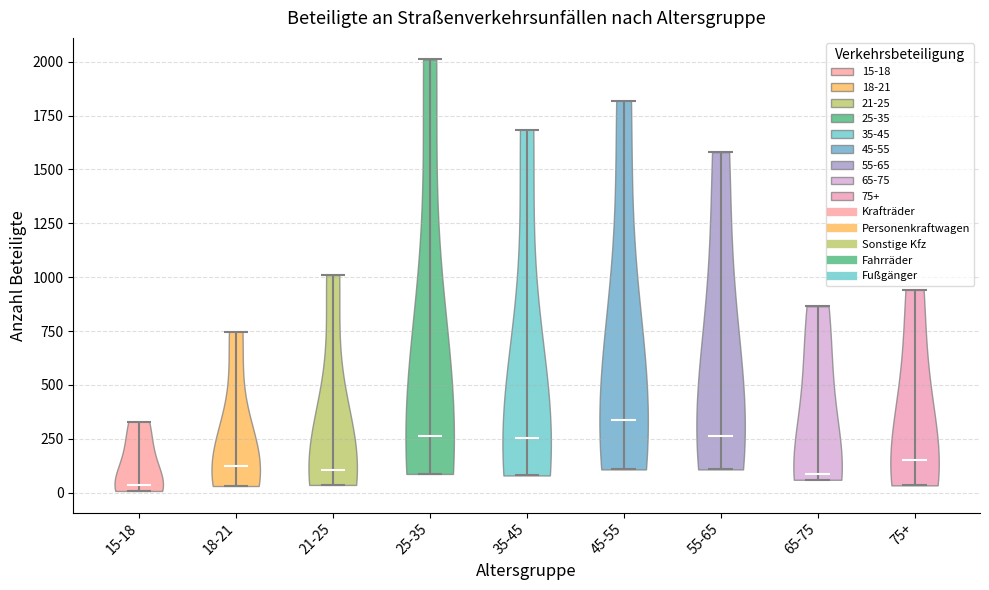

Where does the median line of the violin for 18-21 sit on the y-axis? The values are not printed on the chart, so give them approximately, as read against the axis.

150